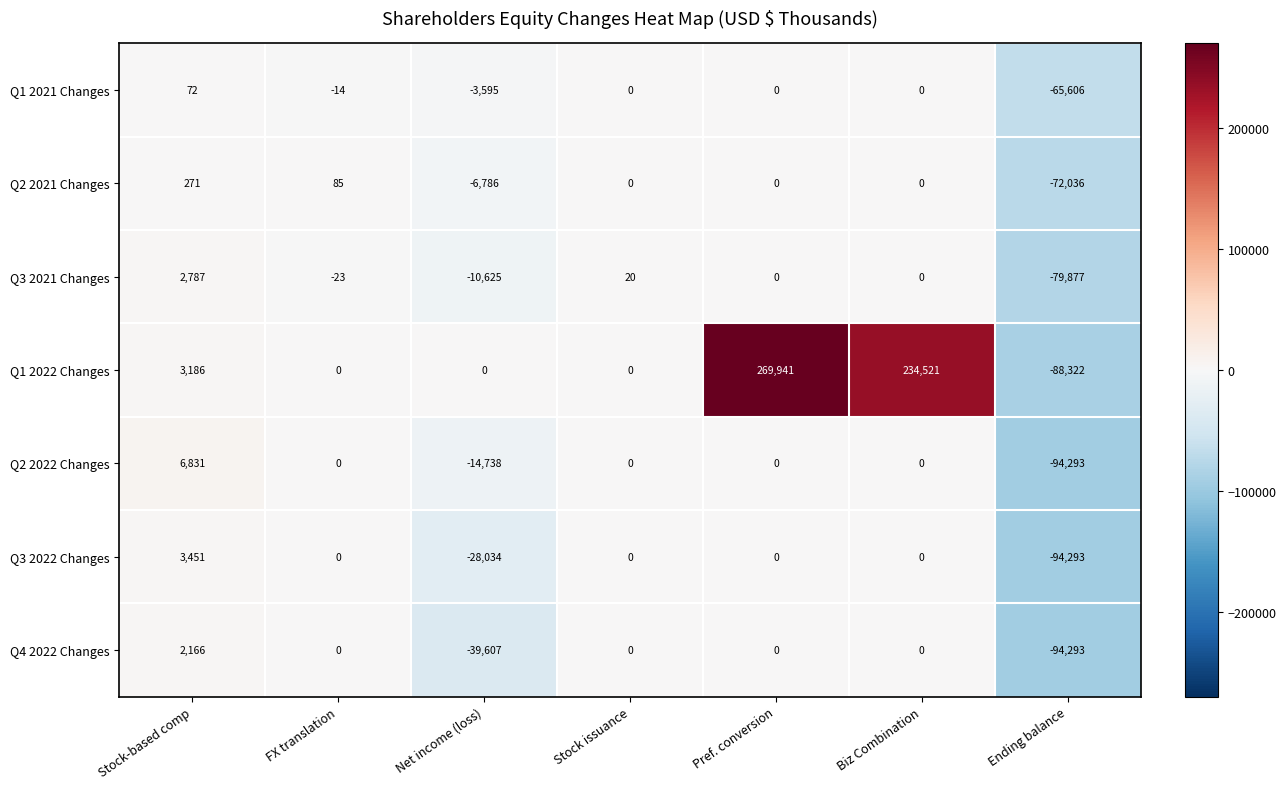

Which category has the lowest value across all series?

Ending balance